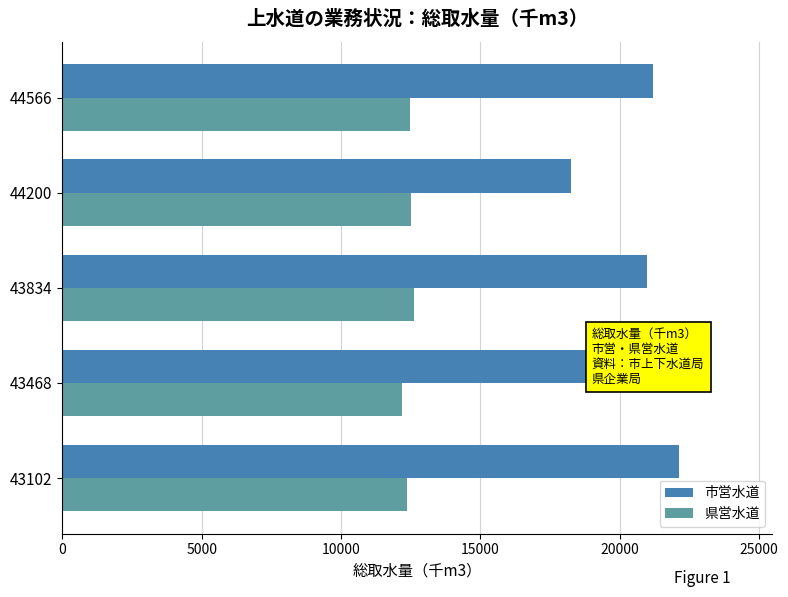

At how many categories does at least one series exceed 19028?

4